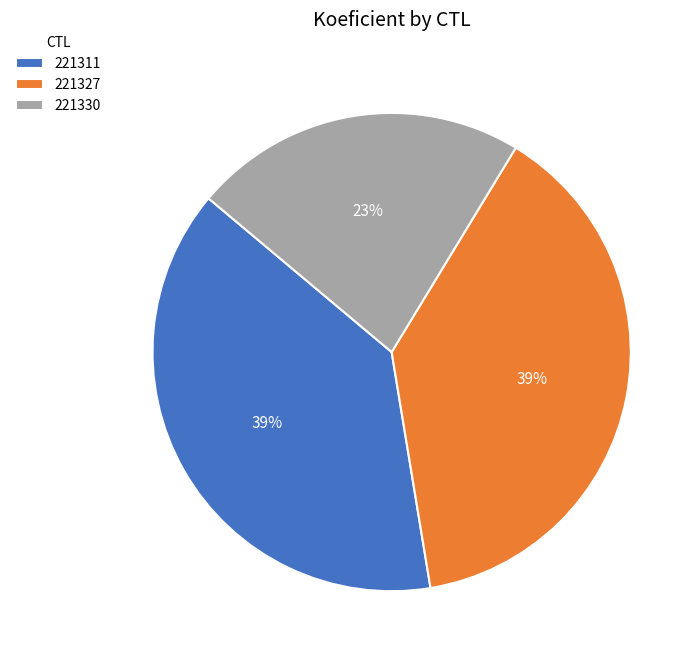

What is the smallest slice in the pie chart?

221330